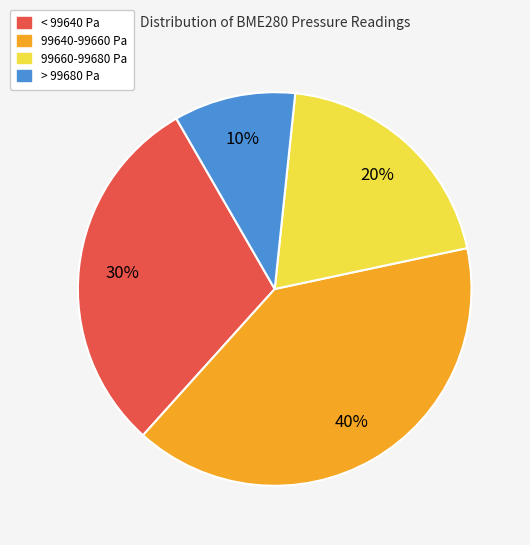

Is there a majority slice in this chart?

No